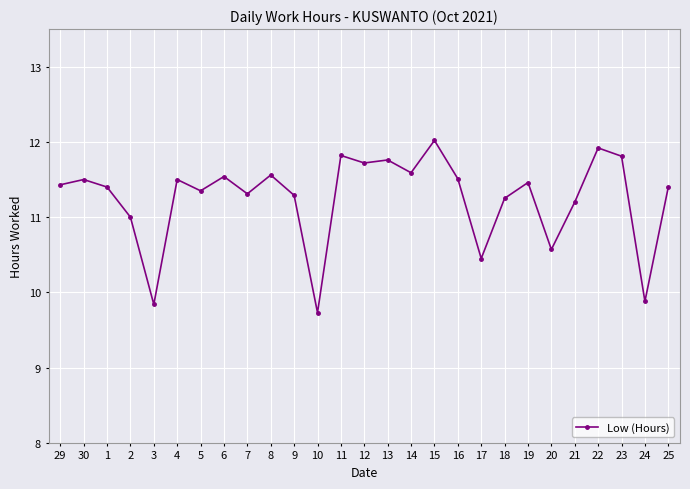

What is the ratio of the value at 10 to the value at 5?

0.9